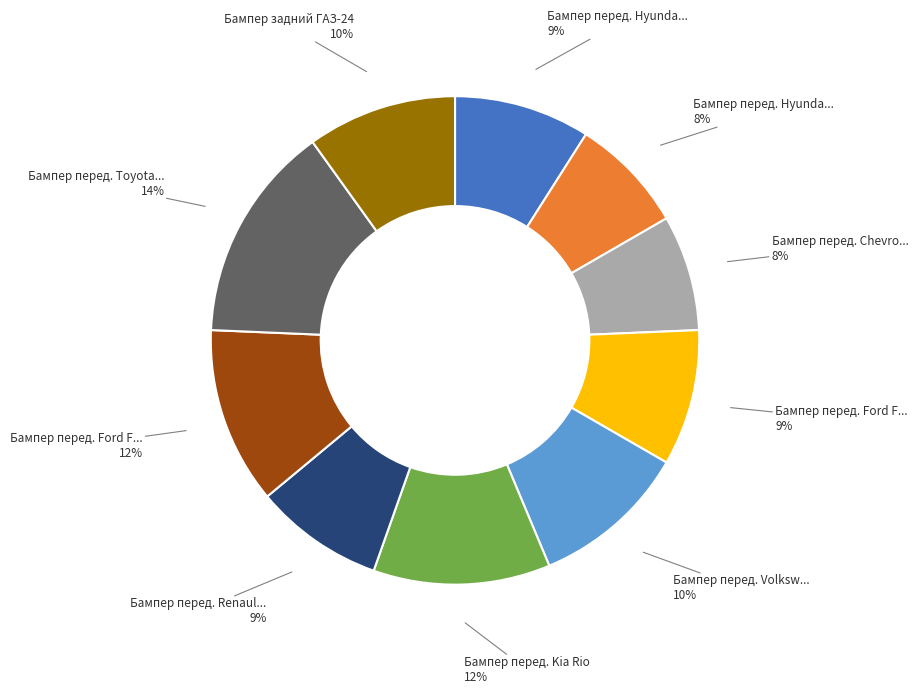

To the nearest percent, what is the average slice percentage?

10%